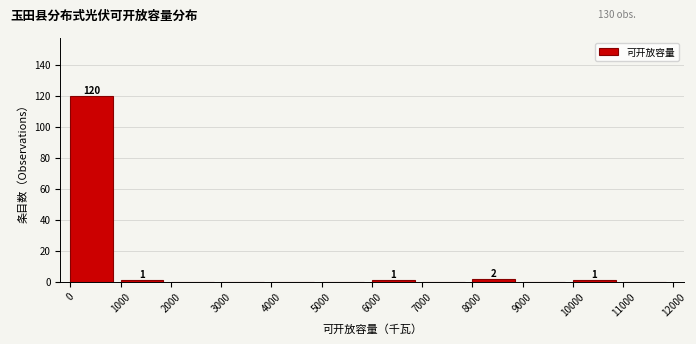

Which range on the x-axis has the tallest bar?

0 to 1000